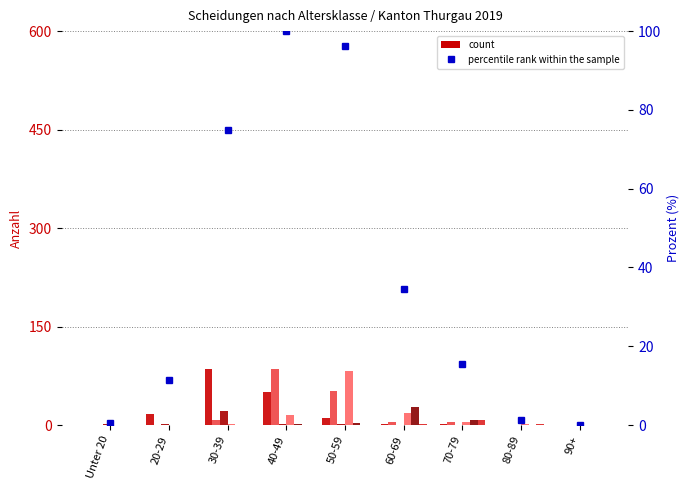

True or false: 40-49 Jahre has a value of 5 at 60-69.

False